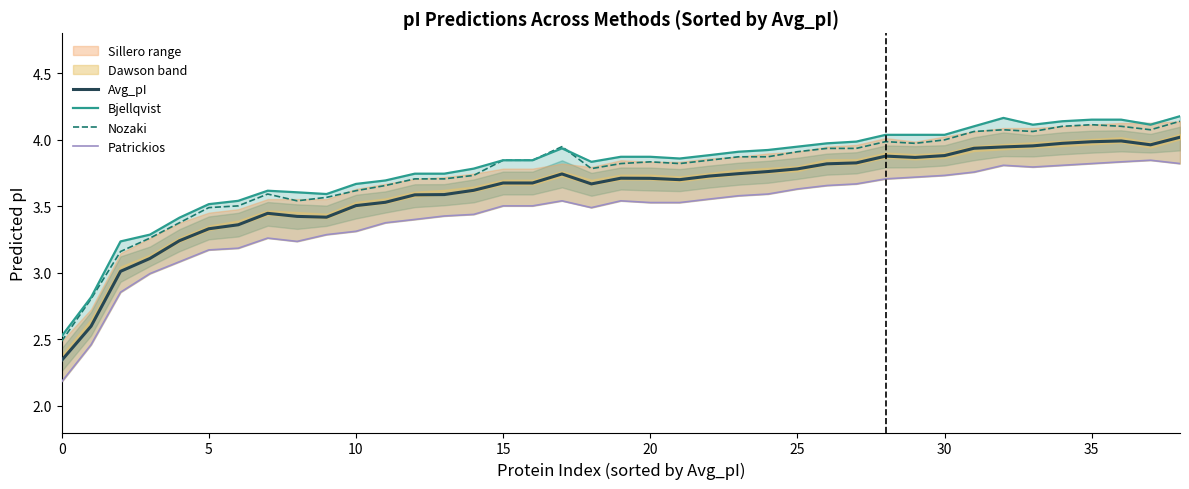

What is the label of the 37th point from the left?

36